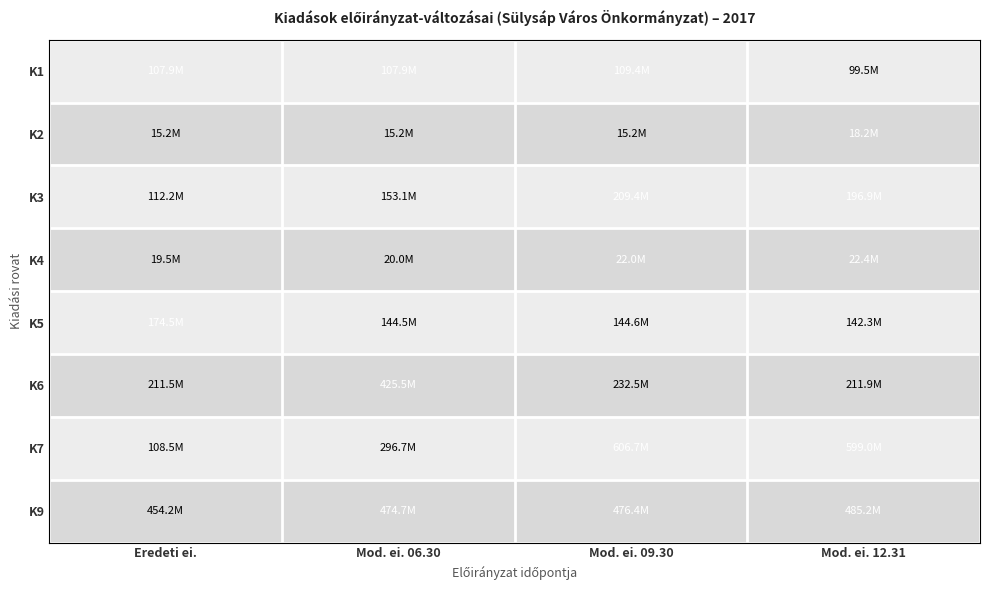

How many series are shown in this chart?

8